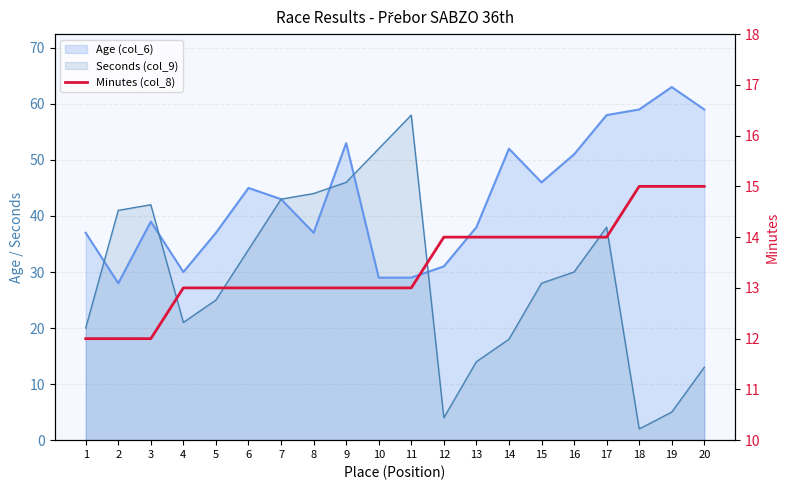

Reading right to left, what are all the values shown in this chart?

20=15	19=15	18=15	17=14	16=14	15=14	14=14	13=14	12=14	11=13	10=13	9=13	8=13	7=13	6=13	5=13	4=13	3=12	2=12	1=12